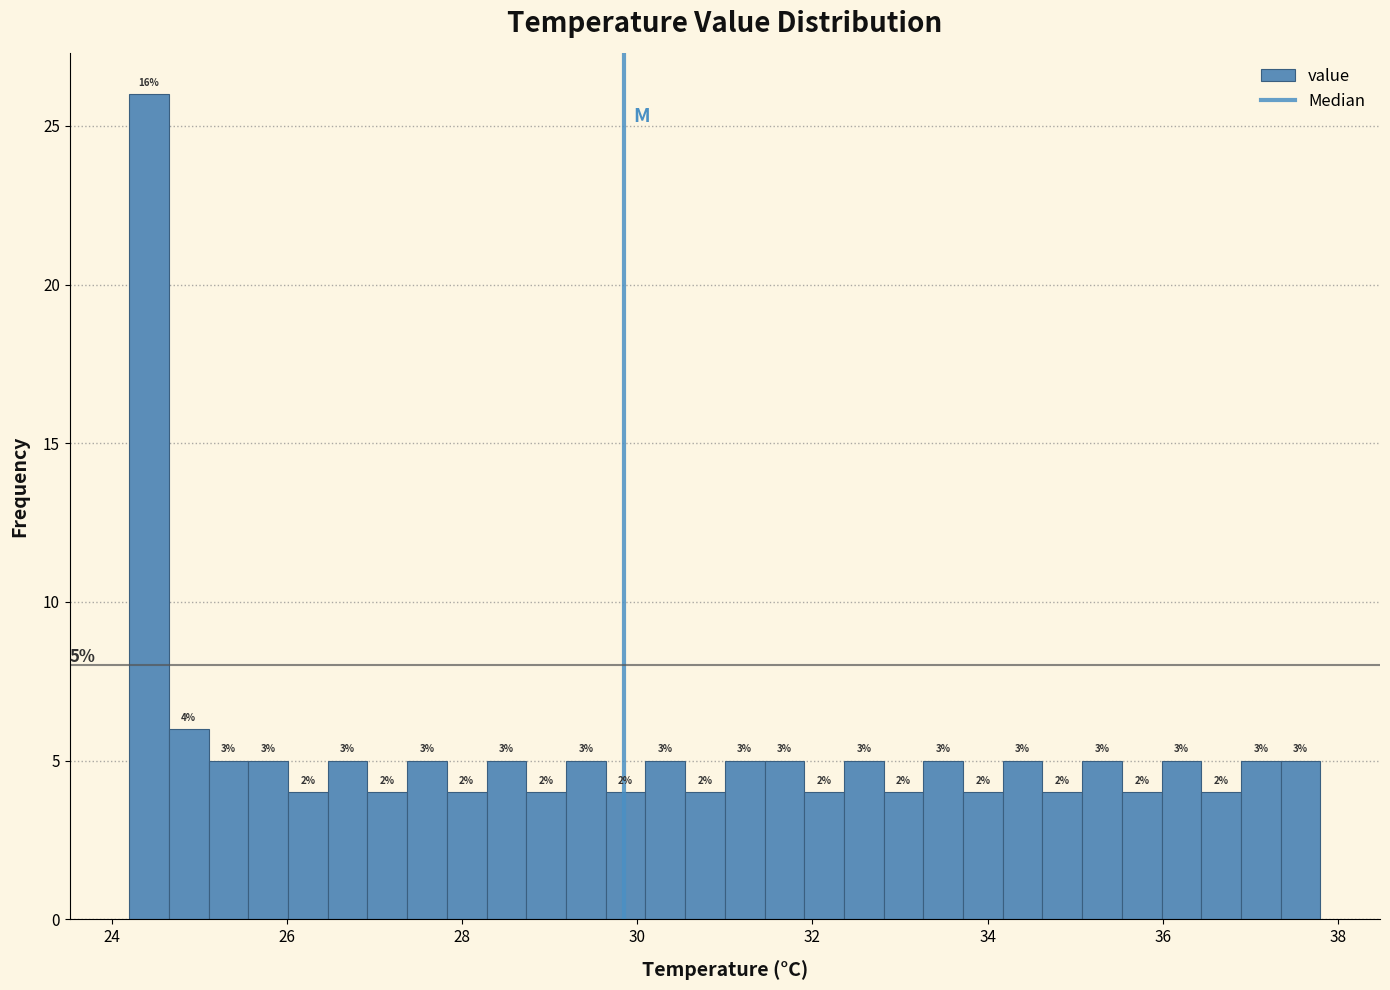

Read against the x-axis, roughly where is the centre of the tallest bar?

24.4